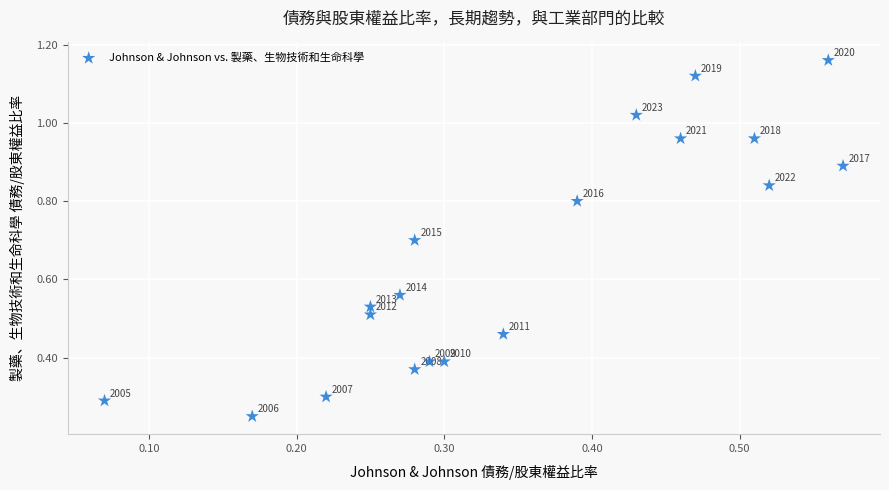

What is the range of Y values (max minus min)?

0.9